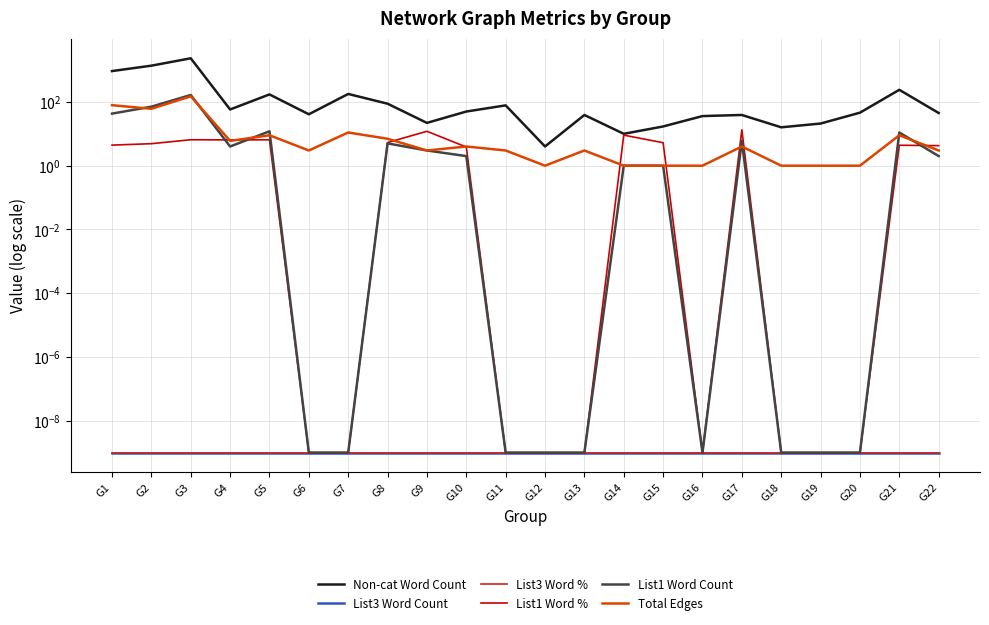

Is the value of List1 Word % at G22 greater than the value of Non-cat Word Count at G21?

No